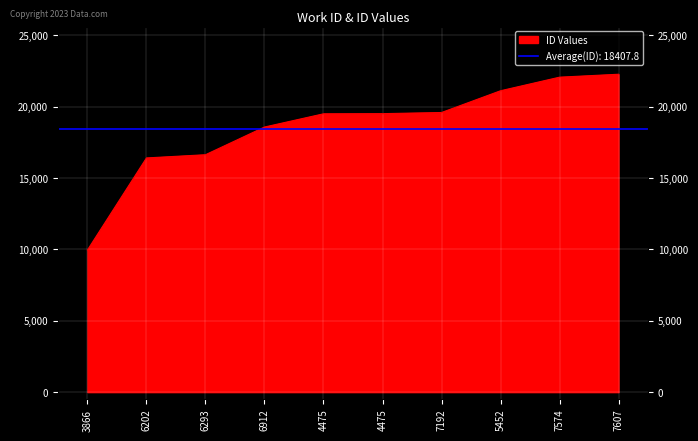

What is the label of the 3rd point from the left?

6293